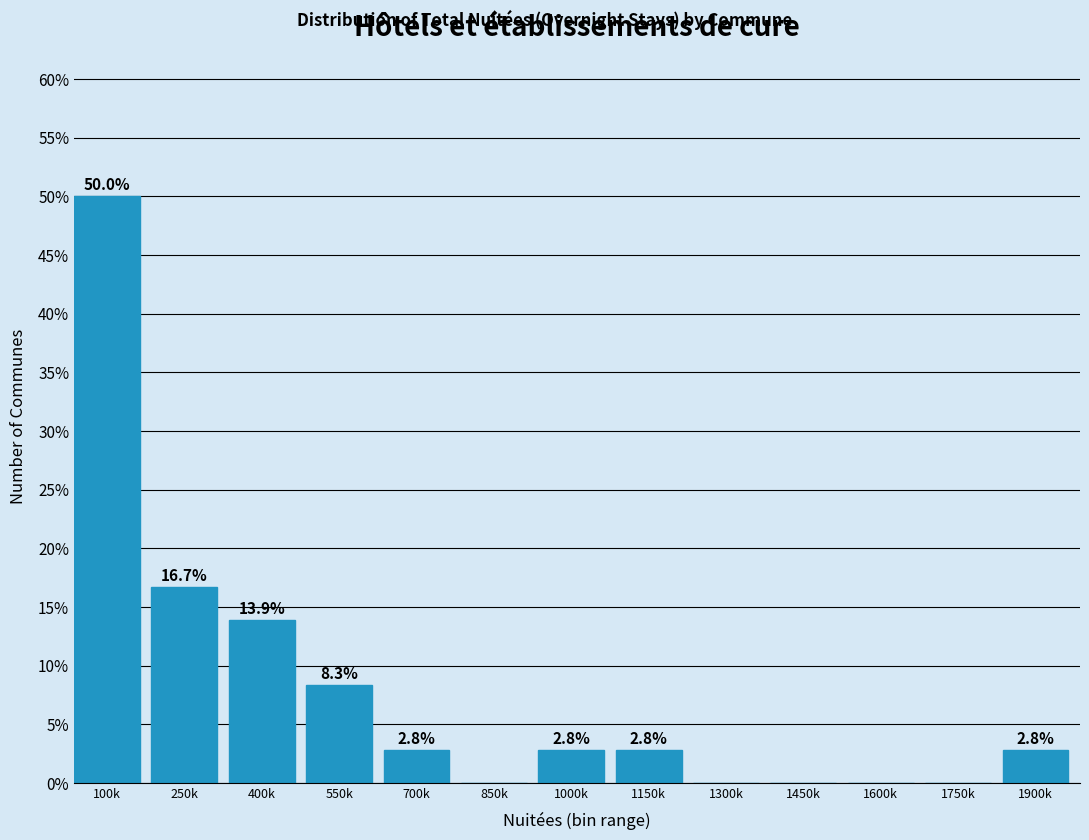

Reading left to right, extract all data points from this chart.

100k=50.0	250k=16.7	400k=13.9	550k=8.3	700k=2.8	850k=0.0	1000k=2.8	1150k=2.8	1300k=0.0	1450k=0.0	1600k=0.0	1750k=0.0	1900k=2.8